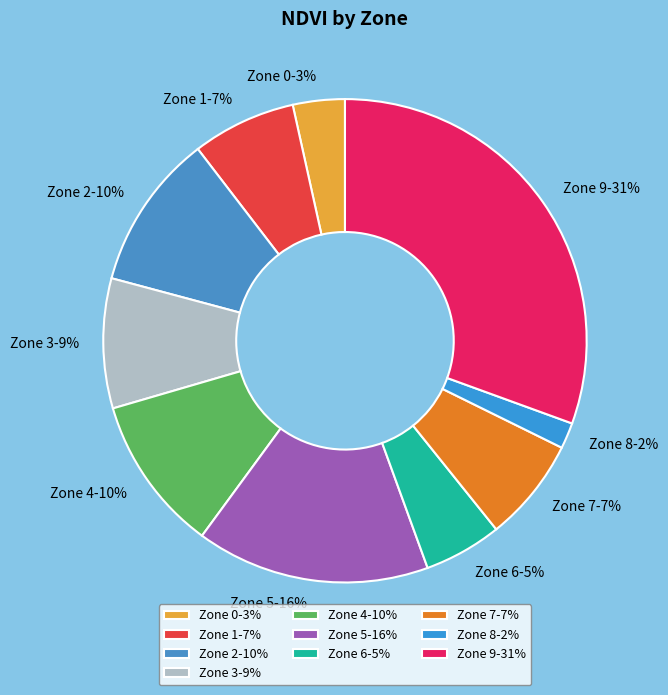

How many slices are in this pie chart?

10